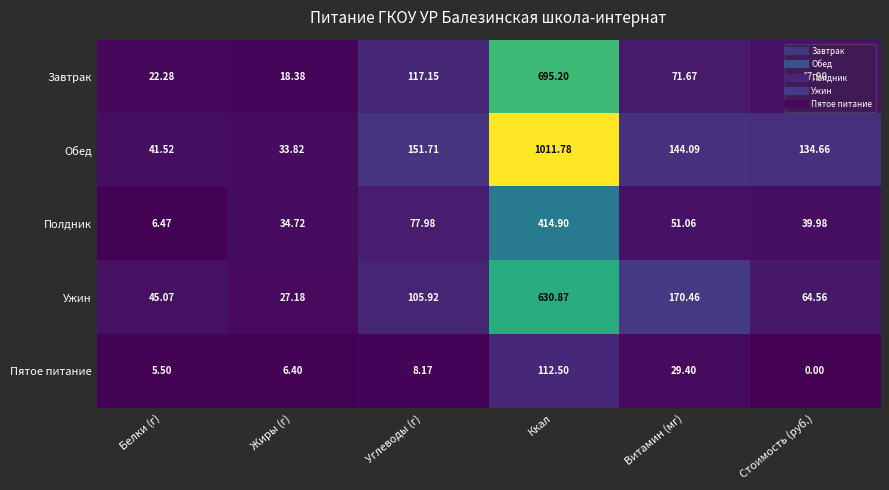

How many categories are shown in the chart?

6